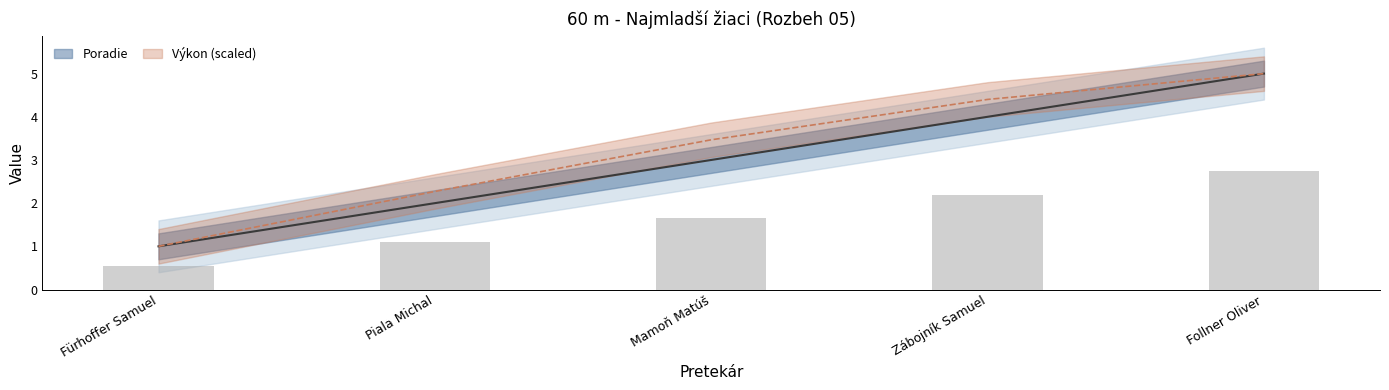

What is the sum of the Výkon values at Zábojník Samuel and Piala Michal?

6.7